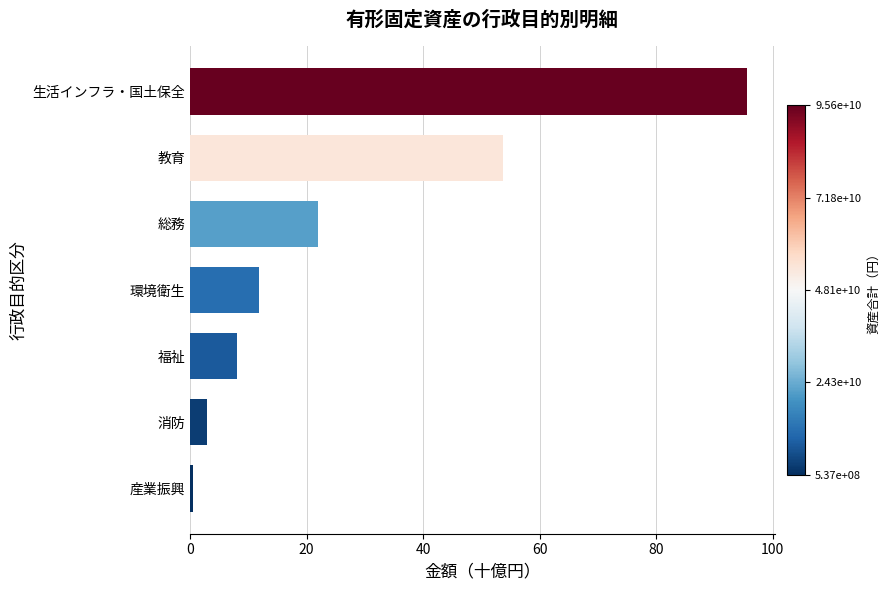

The chart shows a value of 8.1 at 福祉. True or false?

True